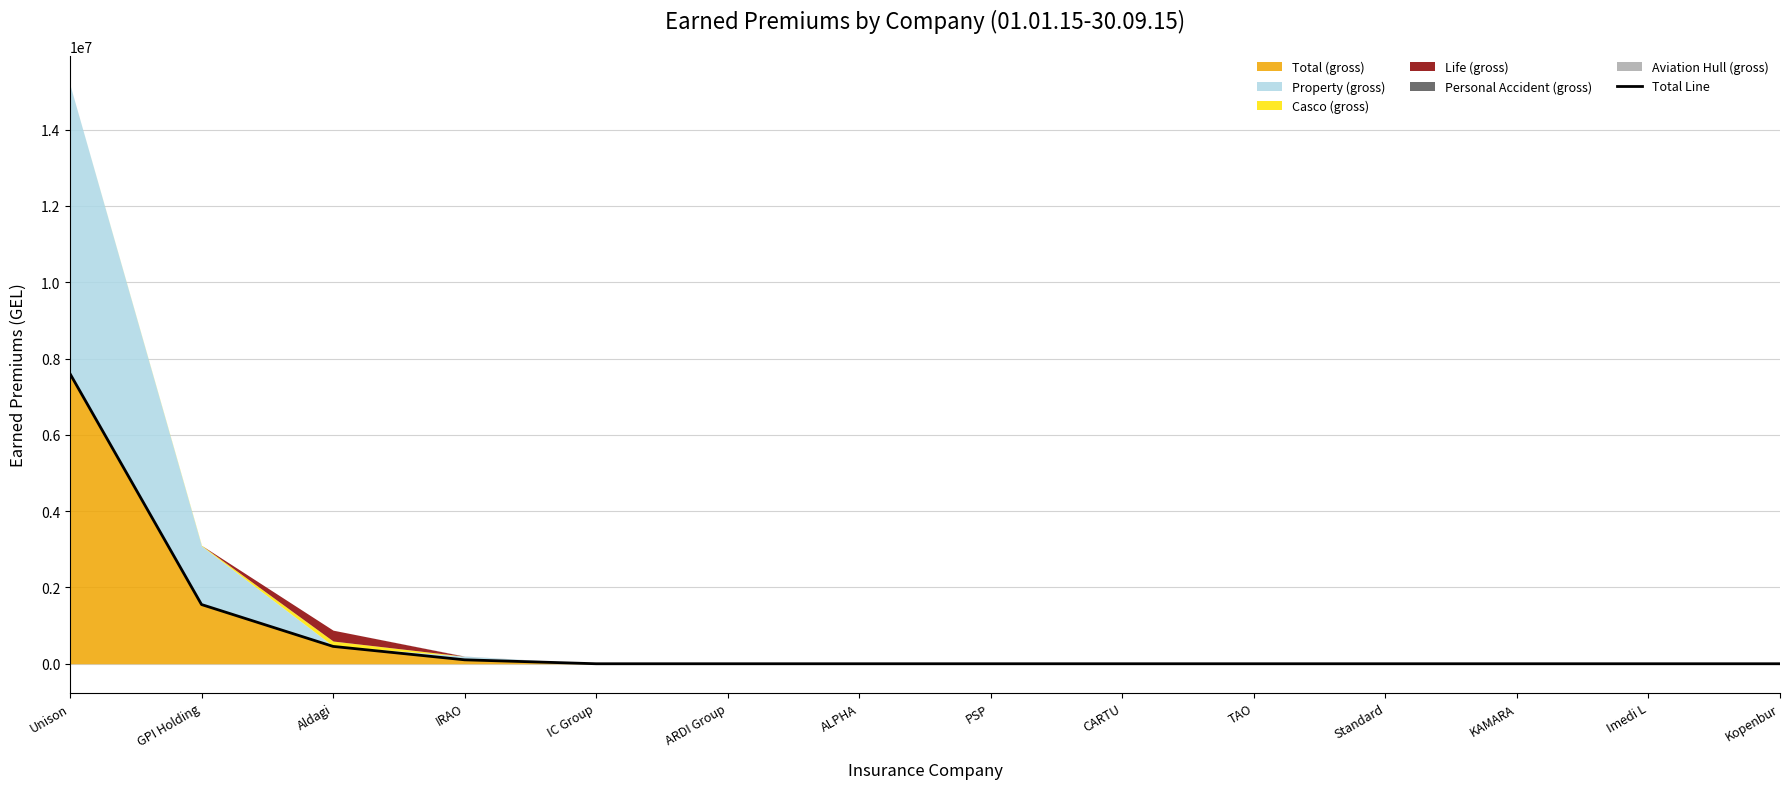

Does the chart have visible grid lines?

Yes